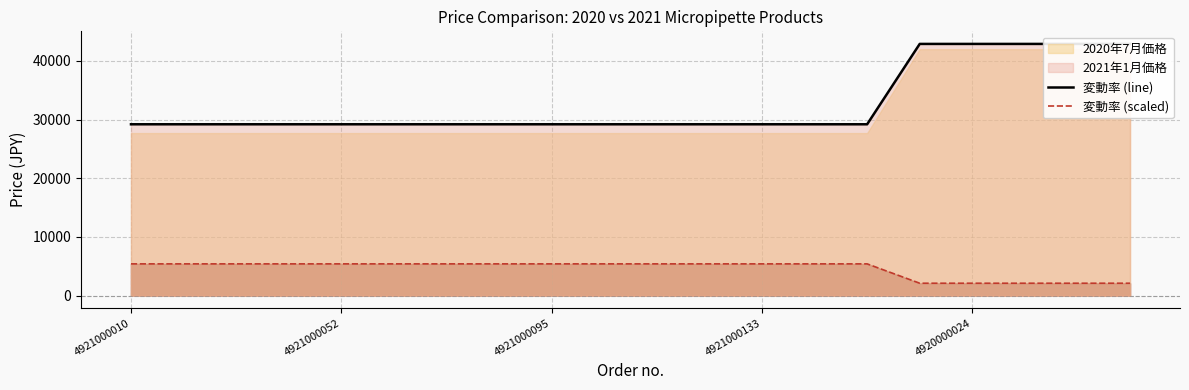

The 変動率 (scaled) series shows 5400.0 at 4921000095. True or false?

True